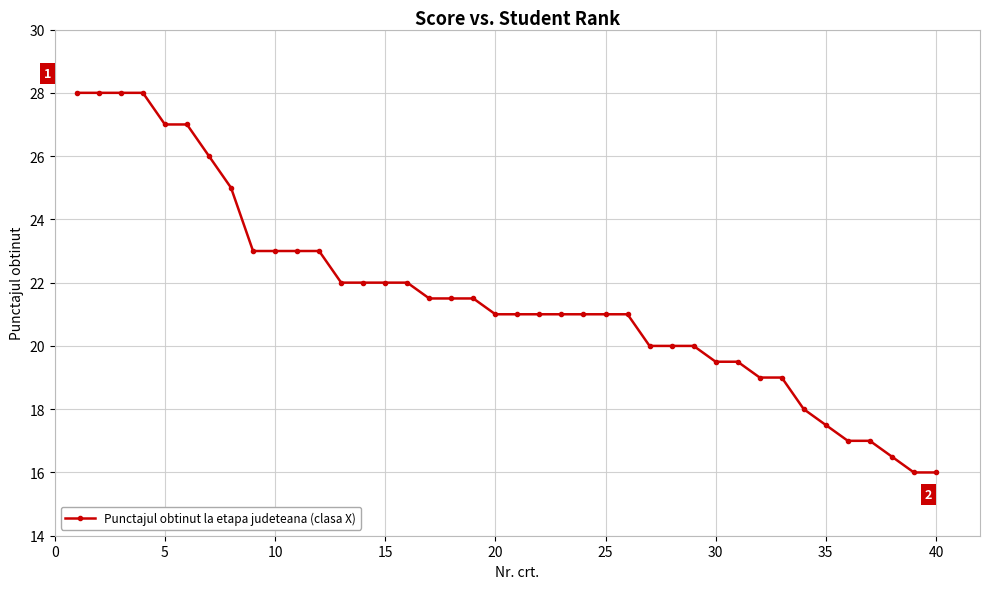

Reading left to right, what are all the values shown in this chart?

28.0	28.0	28.0	28.0	27.0	27.0	26.0	25.0	23.0	23.0	23.0	23.0	22.0	22.0	22.0	22.0	21.5	21.5	21.5	21.0	21.0	21.0	21.0	21.0	21.0	21.0	20.0	20.0	20.0	19.5	19.5	19.0	19.0	18.0	17.5	17.0	17.0	16.5	16.0	16.0